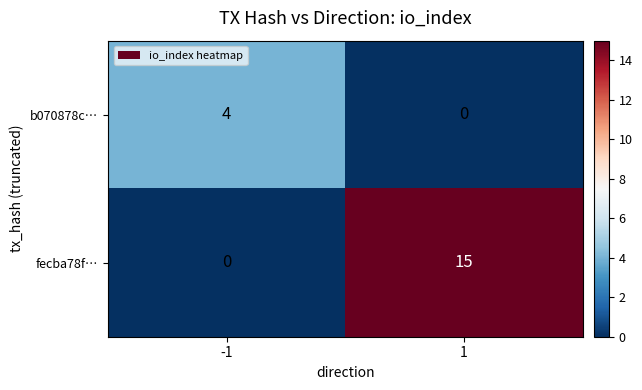

What is the spread (max minus min) of values at -1?

4